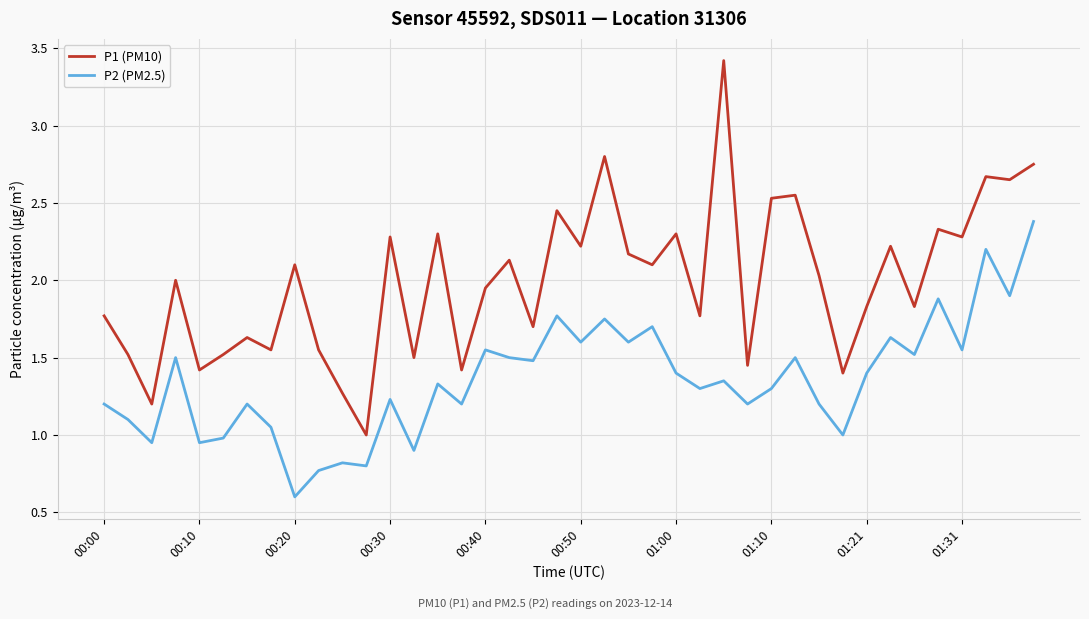

What are all the series names shown in the legend?

P1 (PM10), P2 (PM2.5)